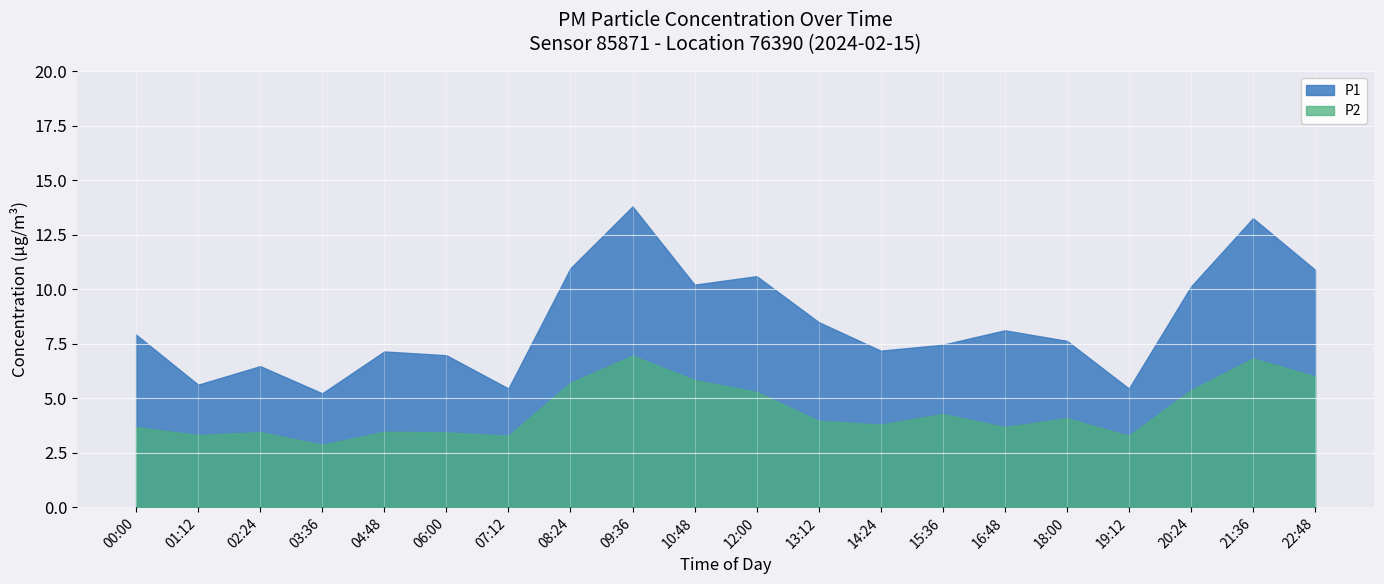

At which category does the chart reach its peak across all series?

09:36